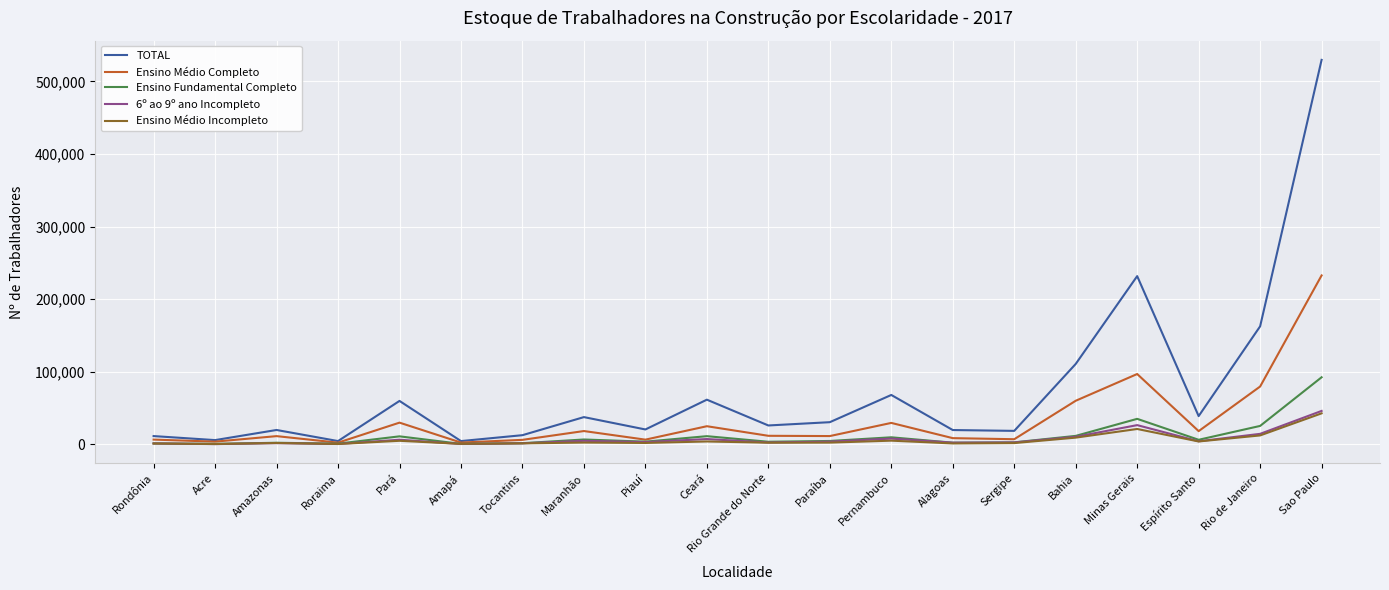

Which series has the widest spread of values?

TOTAL